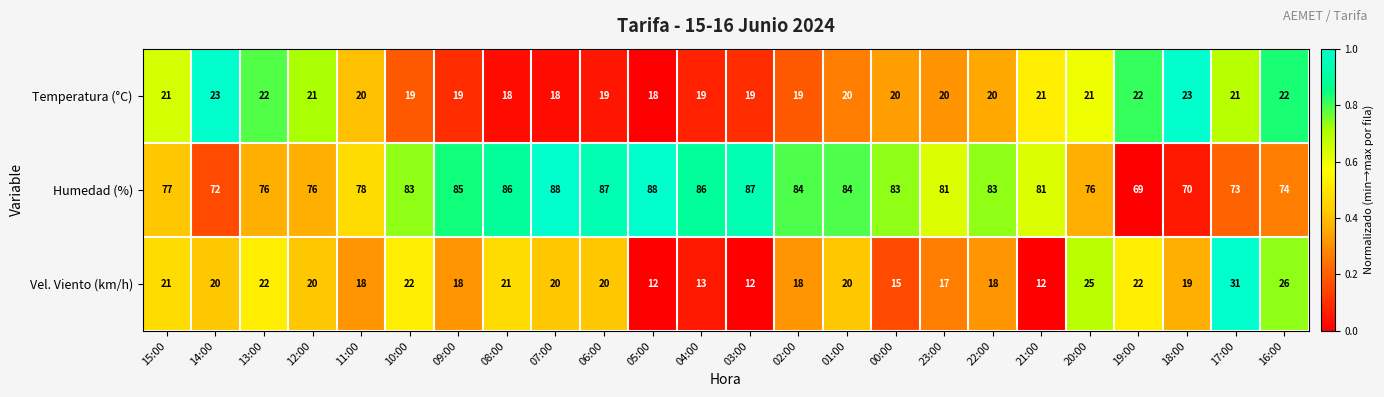

Which series has the largest total across all categories?

Humedad (%)